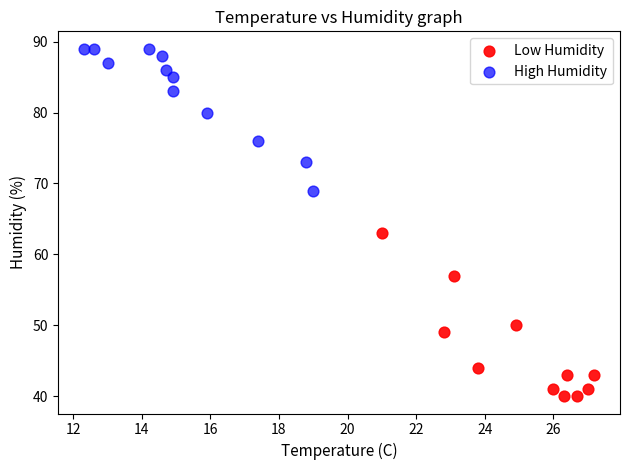

What are all the series names shown in the legend?

Low Humidity, High Humidity